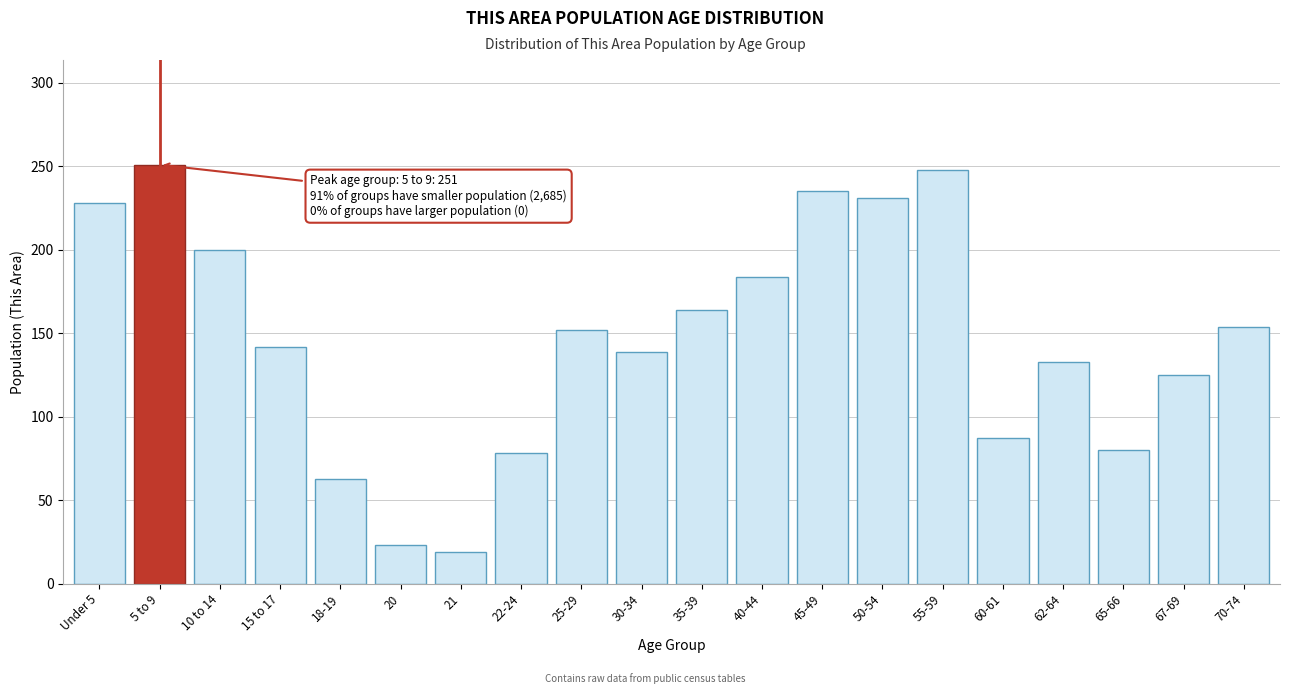

Reading left to right, transcribe all the data shown in this chart.

Under 5=228	5 to 9=251	10 to 14=200	15 to 17=142	18-19=63	20=23	21=19	22-24=78	25-29=152	30-34=139	35-39=164	40-44=184	45-49=235	50-54=231	55-59=248	60-61=87	62-64=133	65-66=80	67-69=125	70-74=154